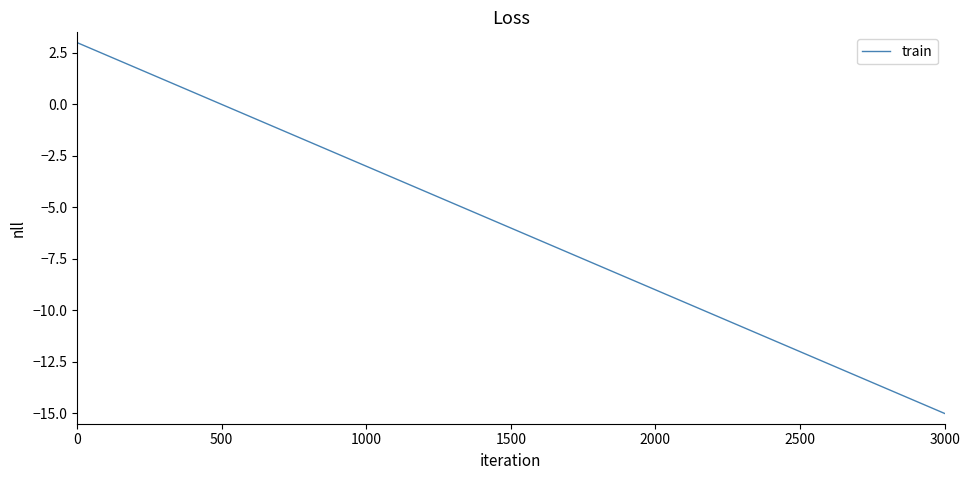

What is the difference between the maximum and minimum values?

18.0